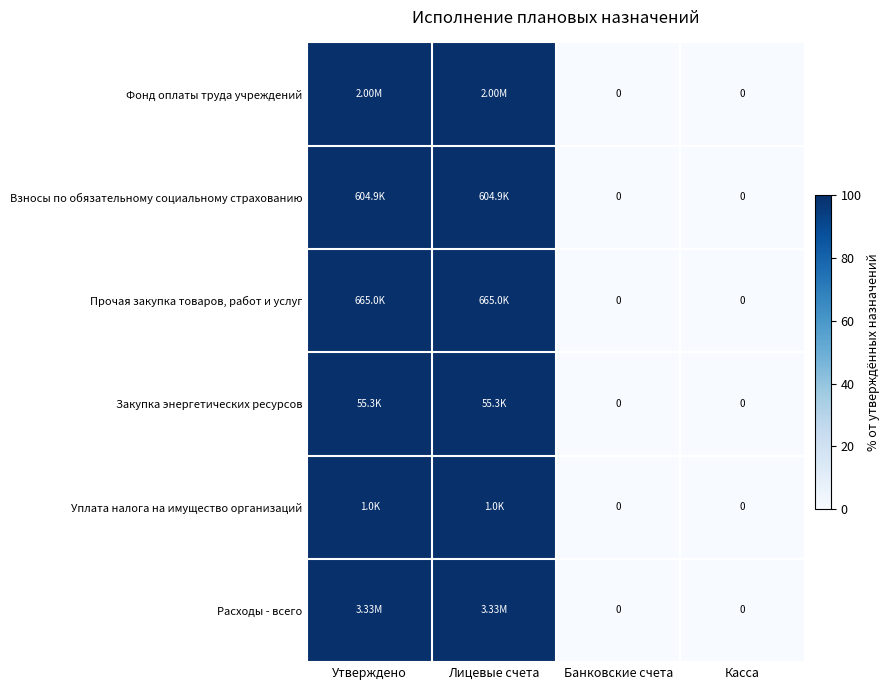

Is it true that Закупка энергетических ресурсов equals 0 at Касса?

True